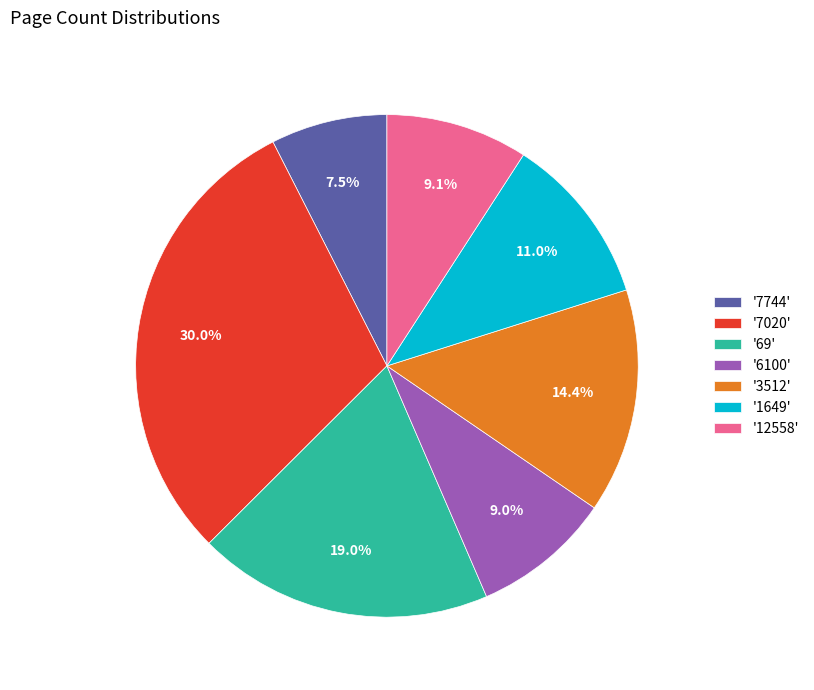

To the nearest percent, what is the difference between the largest and smallest slice percentages?

22%